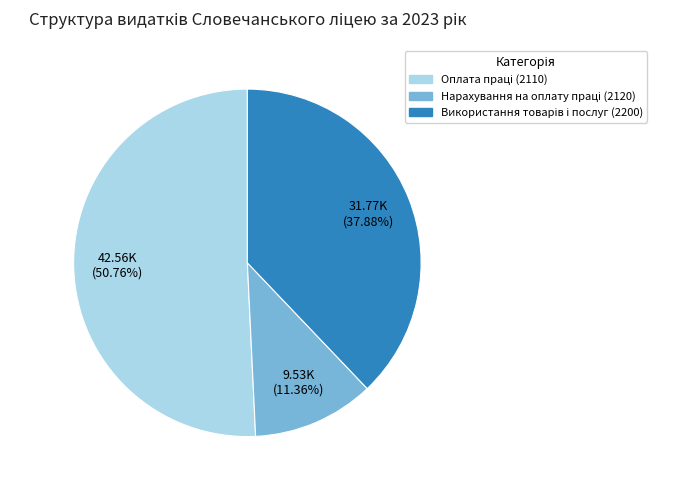

Does any single category account for the majority?

Yes